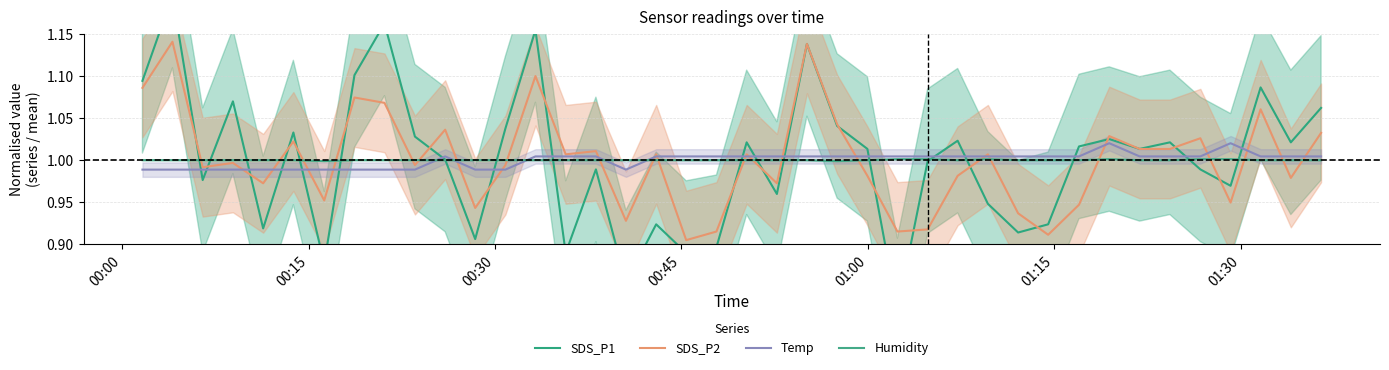

True or false: Temp and Humidity intersect in this chart.

True